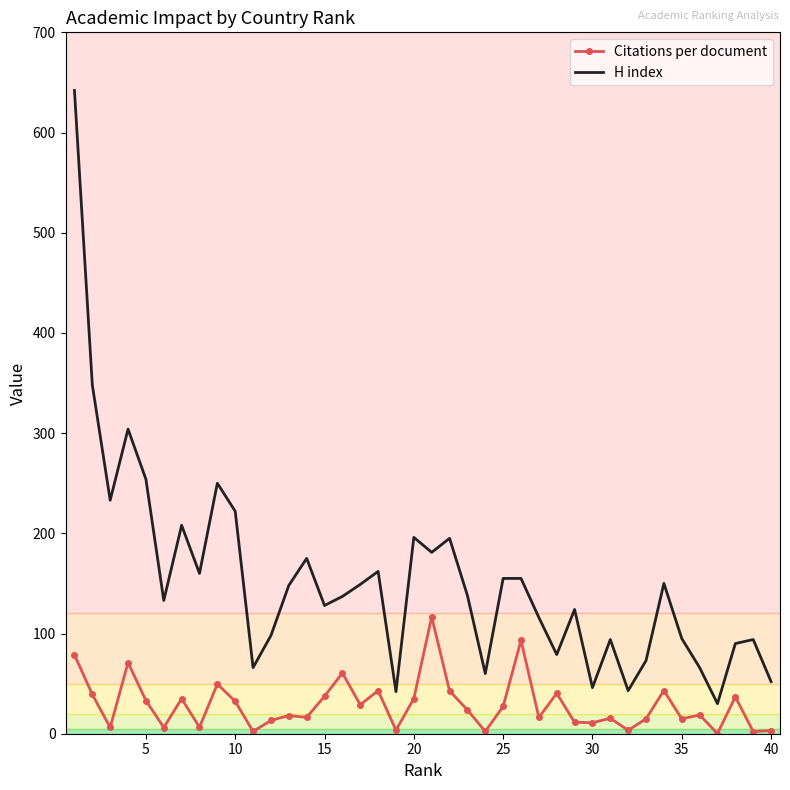

True or false: Citations per document and H index cross at least once.

False